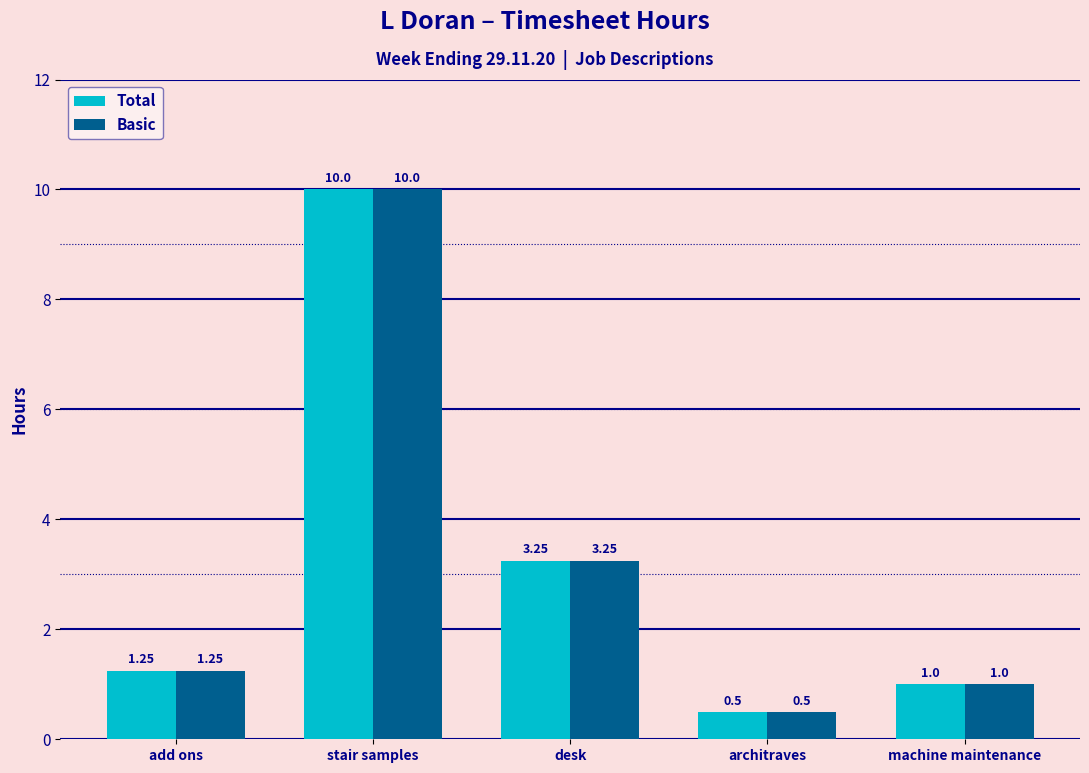

What position from the left is desk?

3